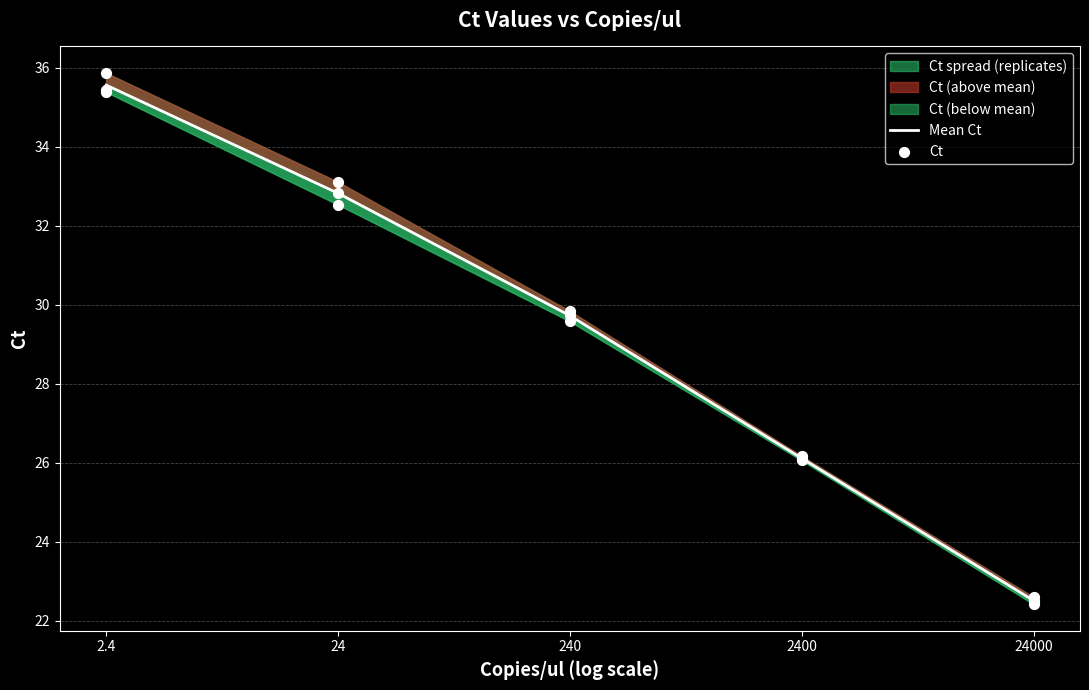

Which has a higher value, 2.4 or 24?

2.4